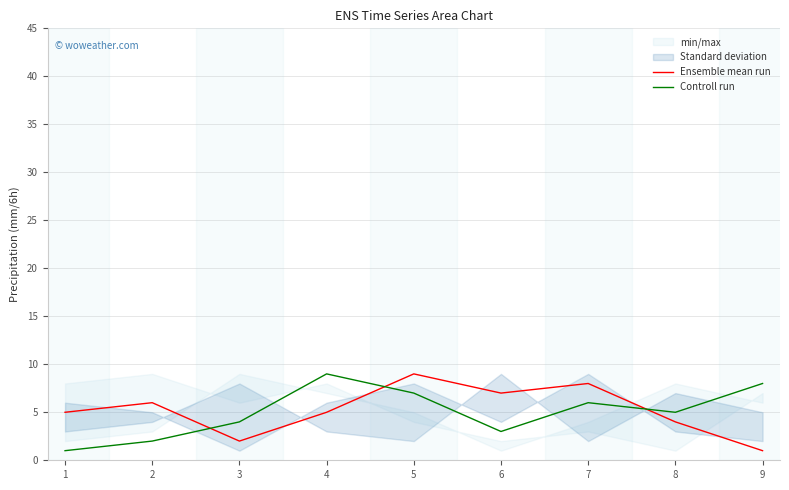

What is the lowest value of the Ensemble mean run series?

1